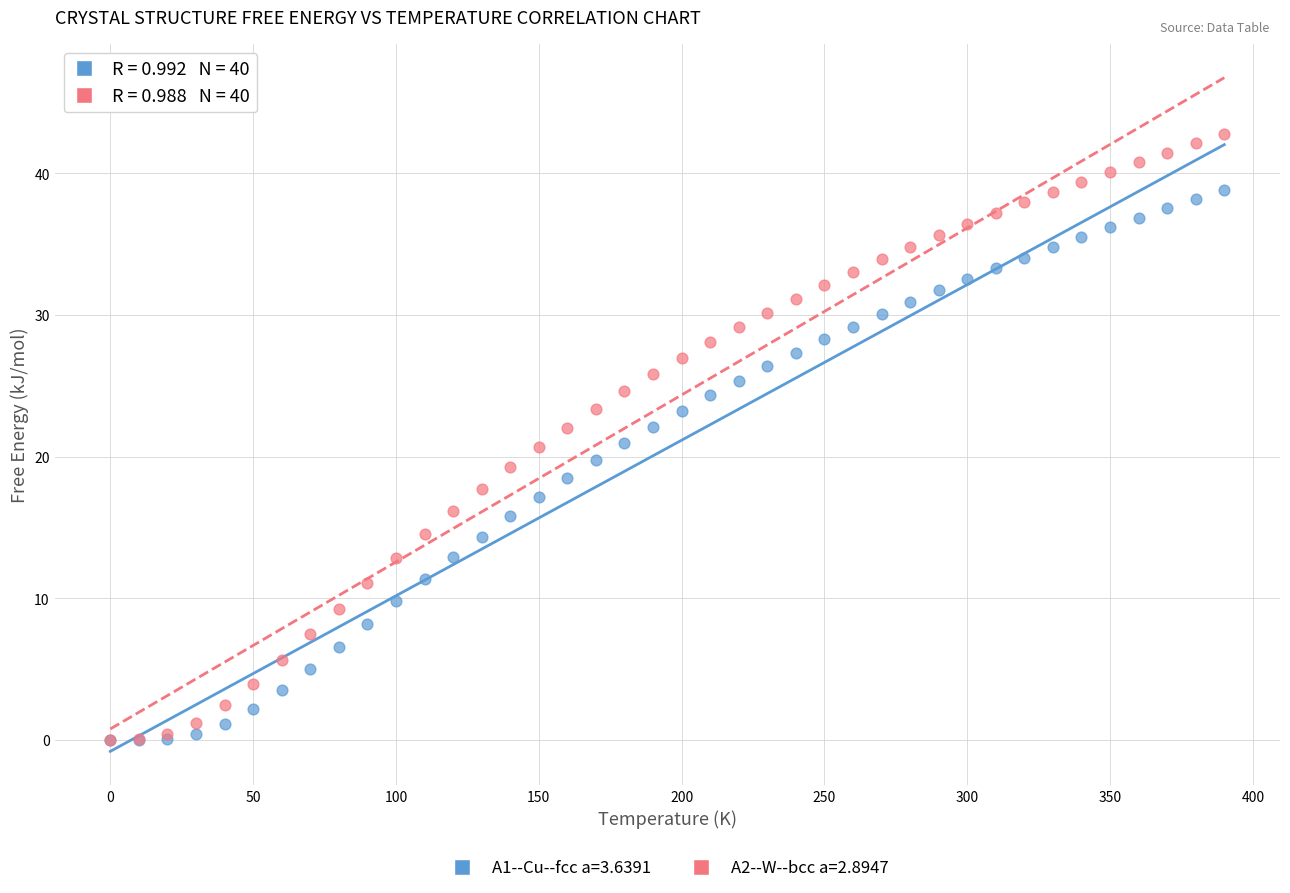

Which series has the widest spread of Y values?

A2--W--bcc a=2.8947